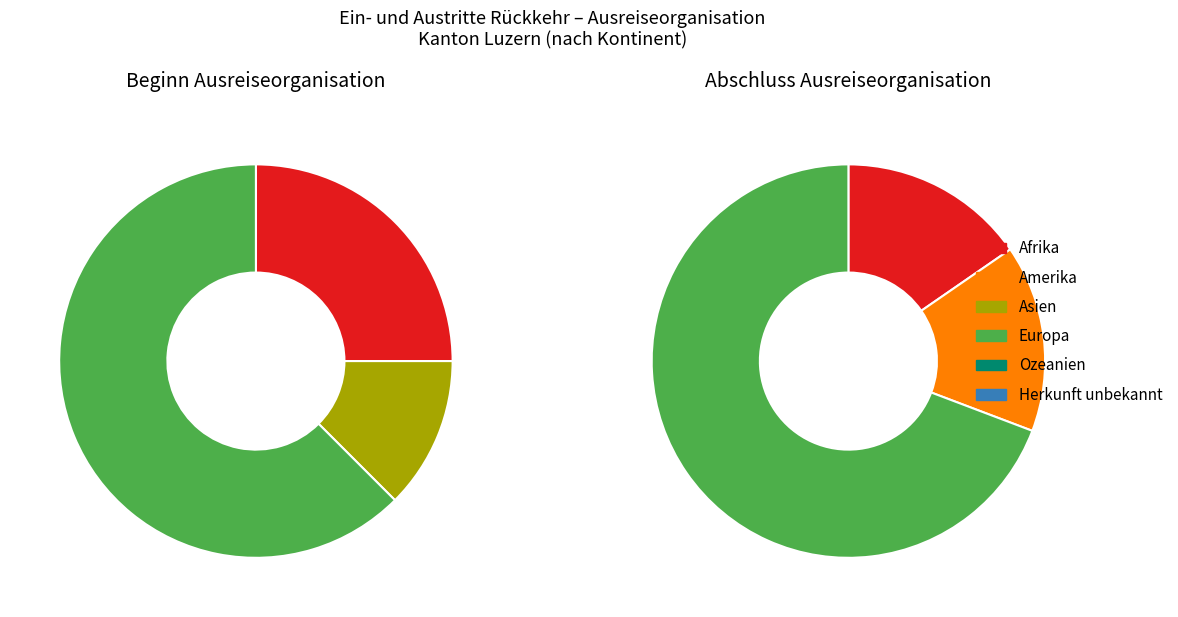

How many slices are in this pie chart?

6